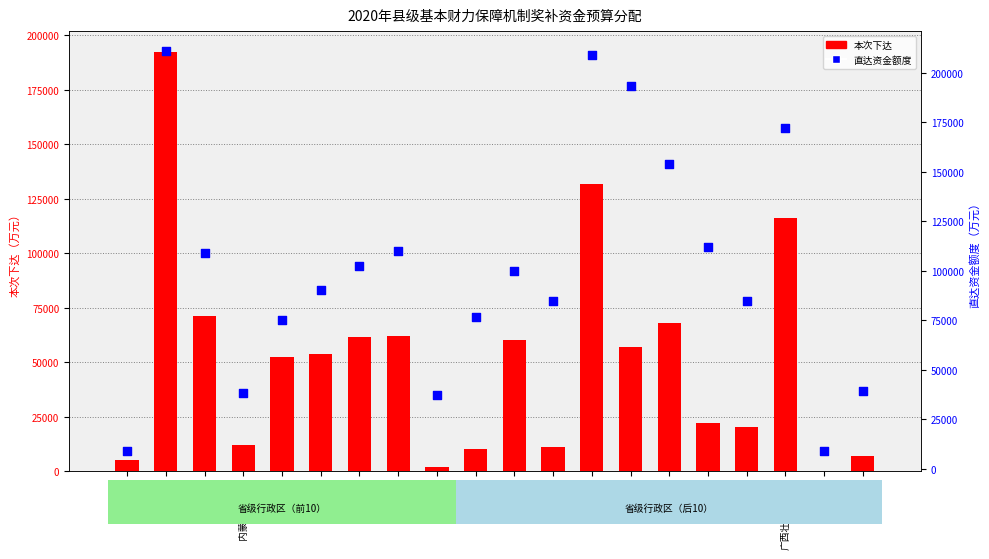

Which series reaches the minimum Y coordinate?

本次下达